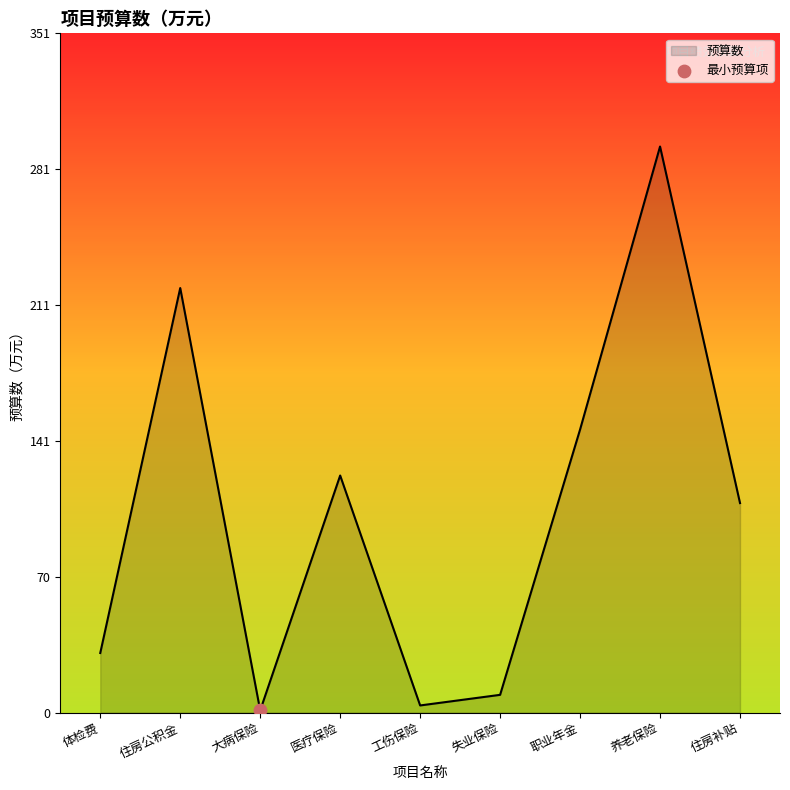

Between 住房公积金 and 职业年金, which is larger?

住房公积金